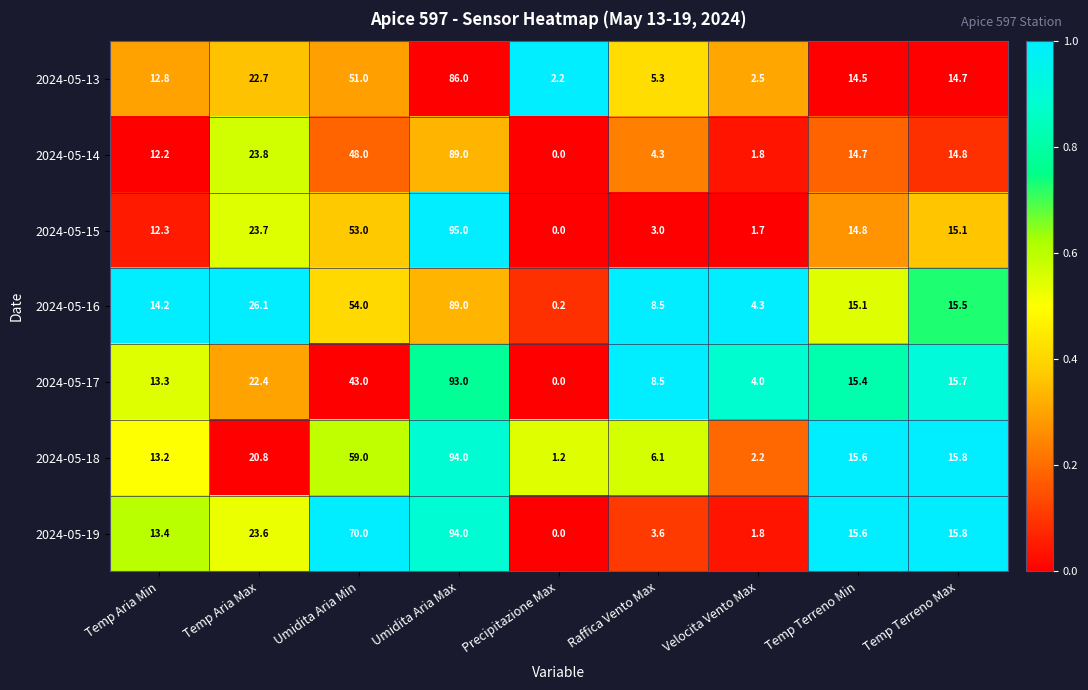

What is the difference between the maximum and second lowest values in the 2024-05-14 series?

87.2